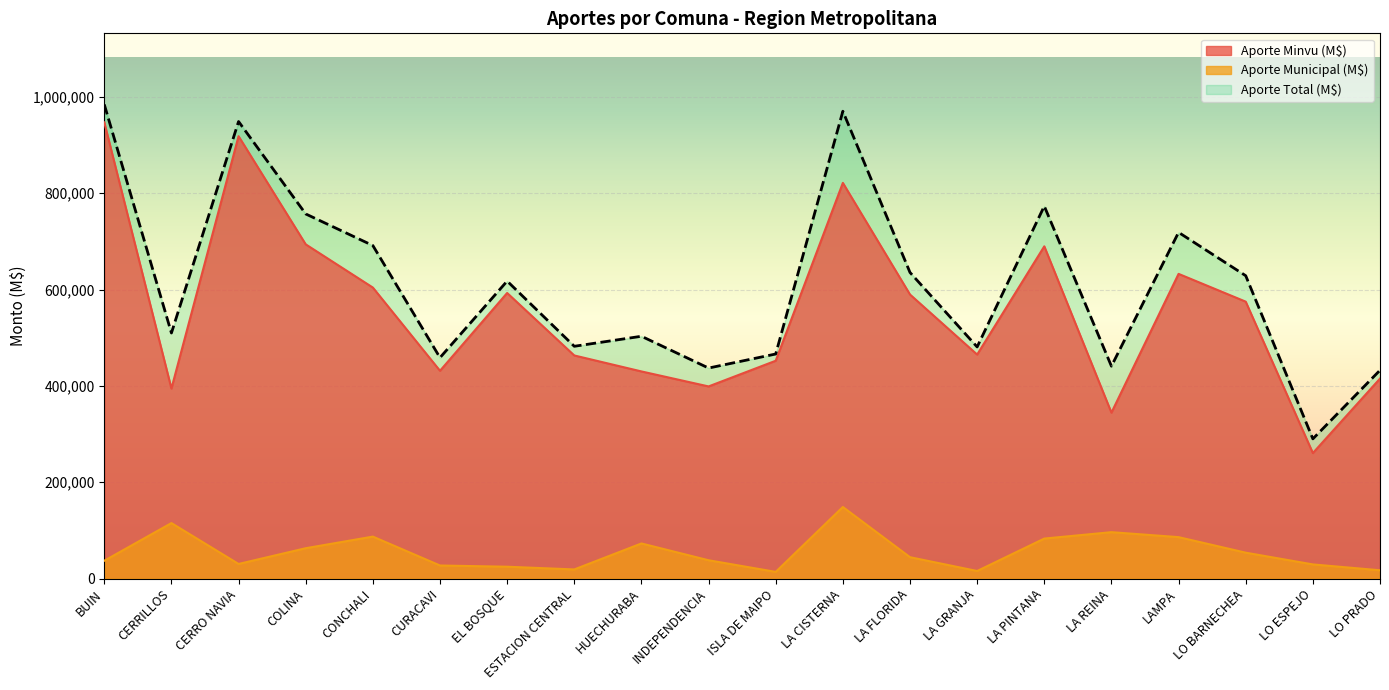

Where is Aporte Minvu (M$) nearest to the value 603919?

CONCHALI